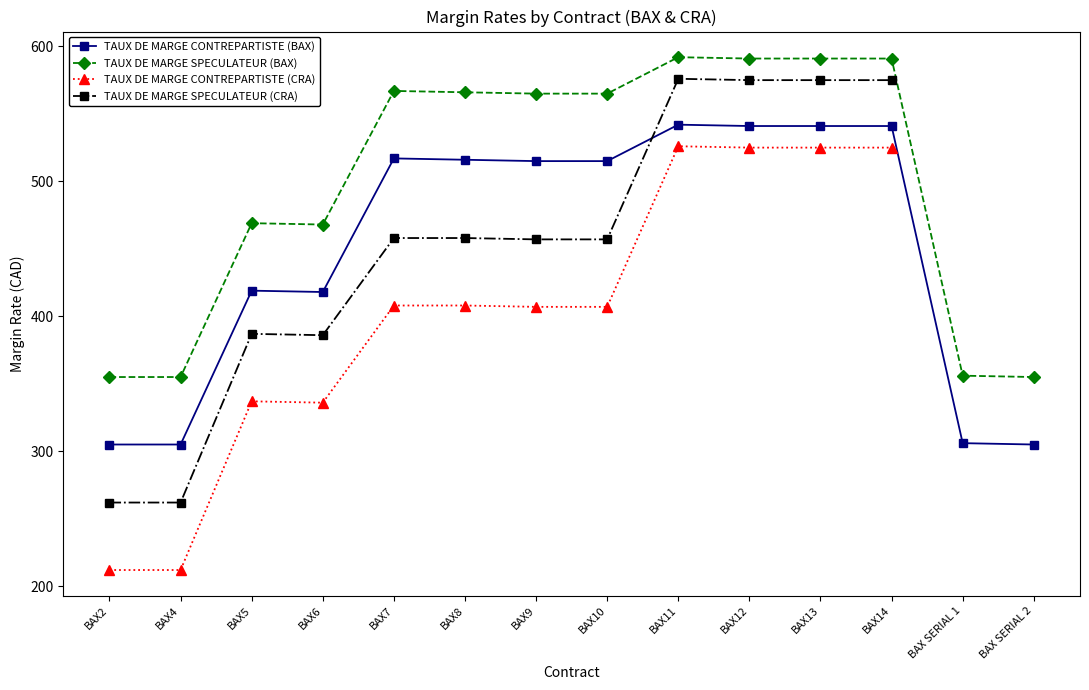

At which label does TAUX DE MARGE SPECULATEUR (BAX) first exceed 565?

BAX7